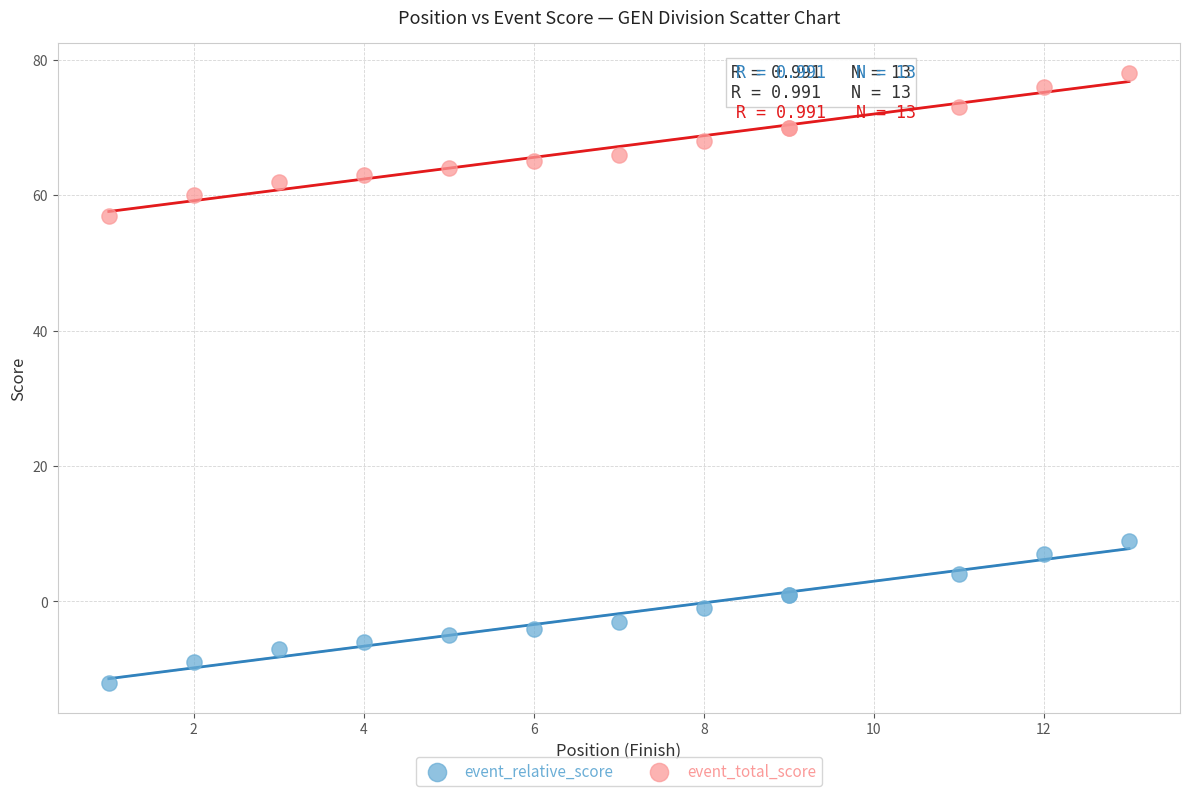

Which series contains the highest Y value?

event_total_score